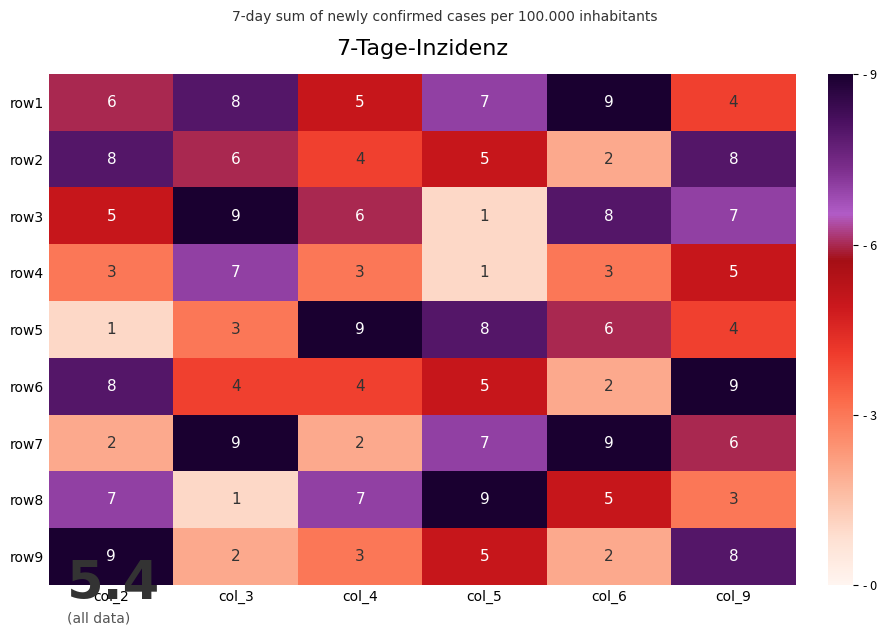

Which series has the largest total across all categories?

row1